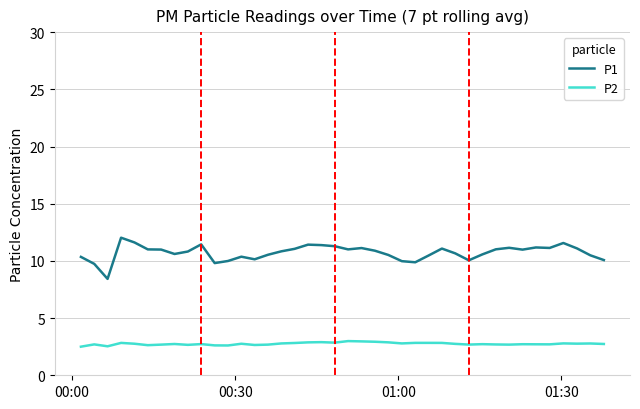

At how many categories does at least one series exceed 4?

40